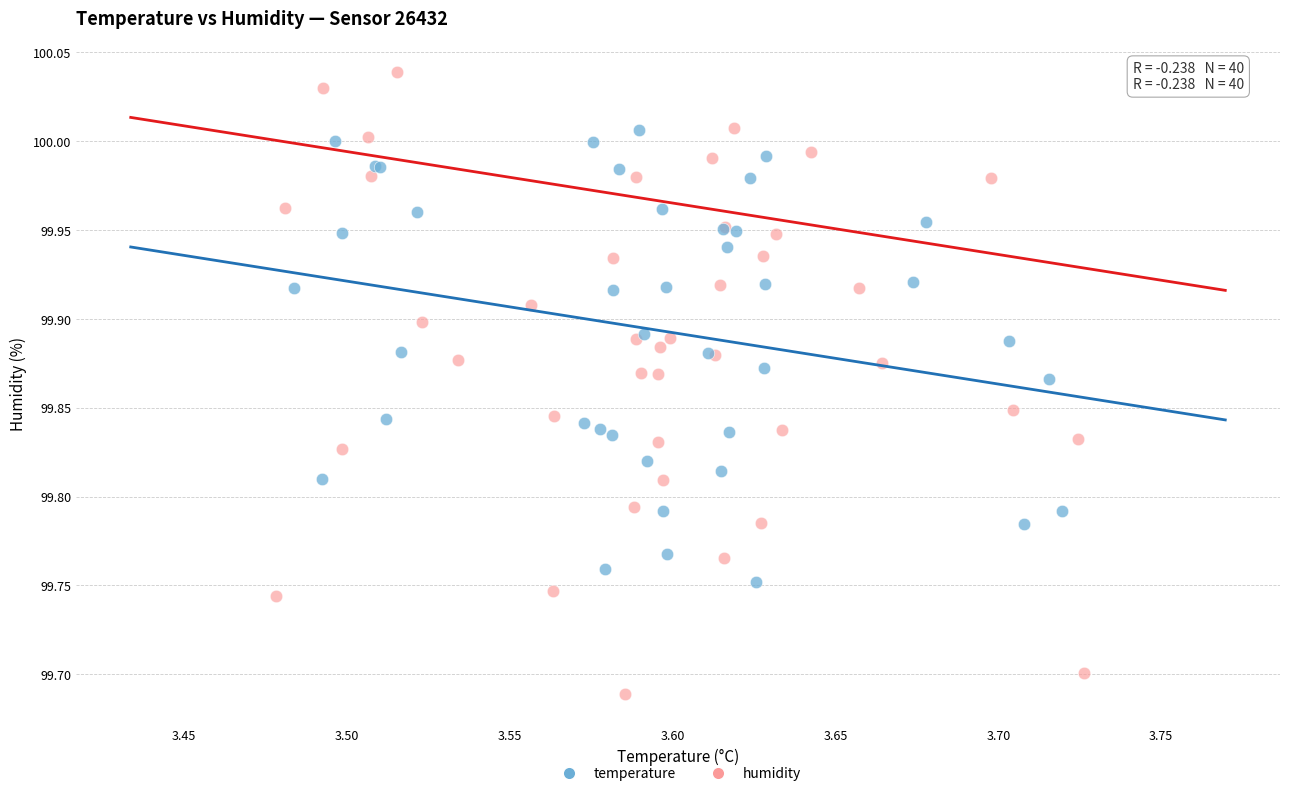

Which series reaches the maximum Y coordinate?

humidity